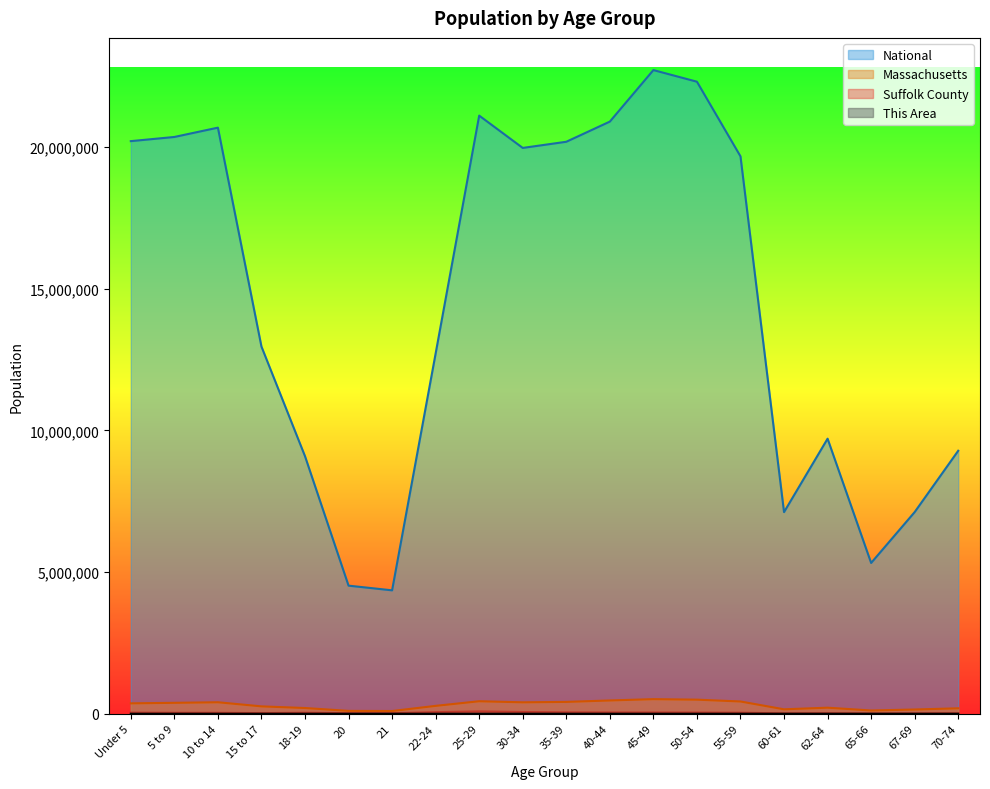

Which series has the largest range (max minus min)?

National